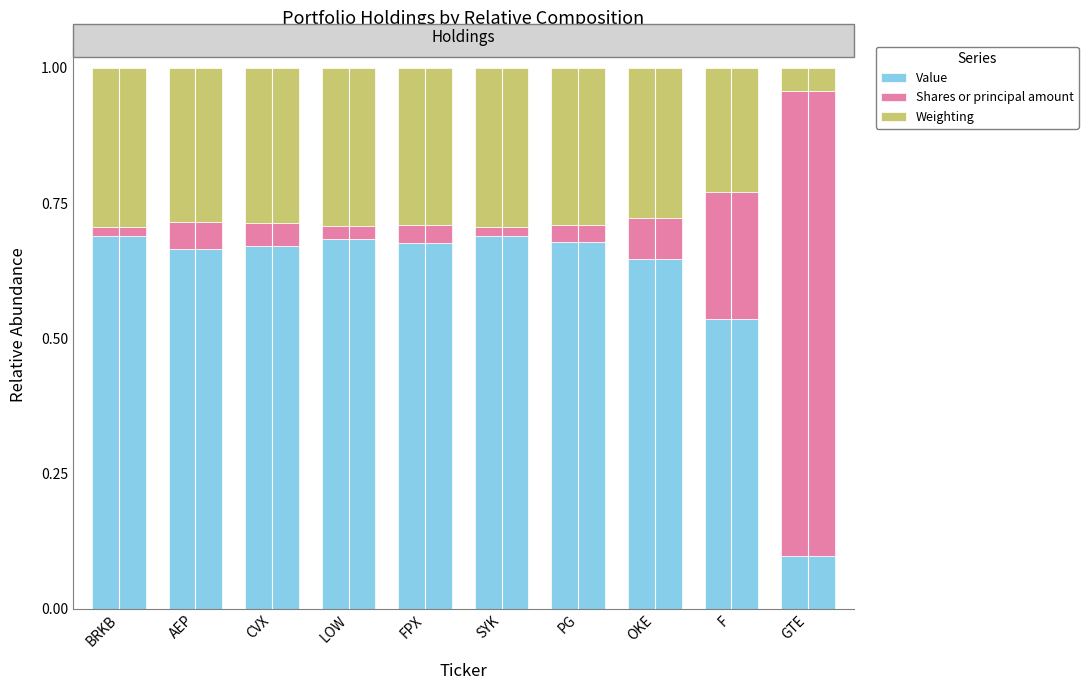

Count the Value values in the range 0 to 1.

10